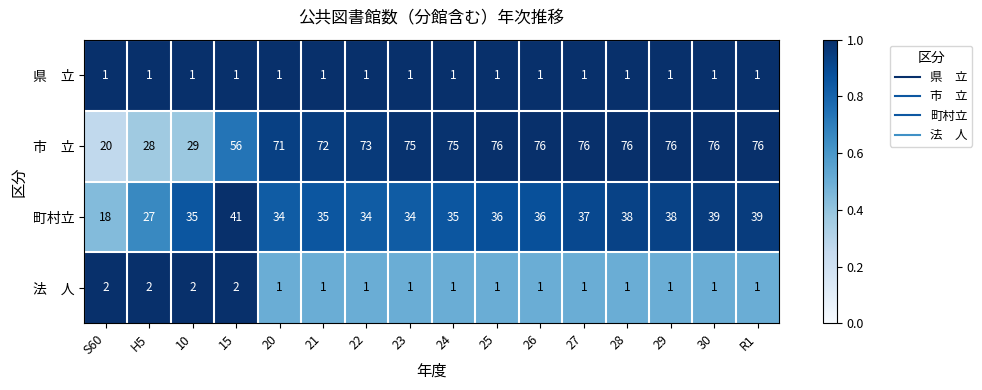

The 町村立 series shows 8 at 21. True or false?

False